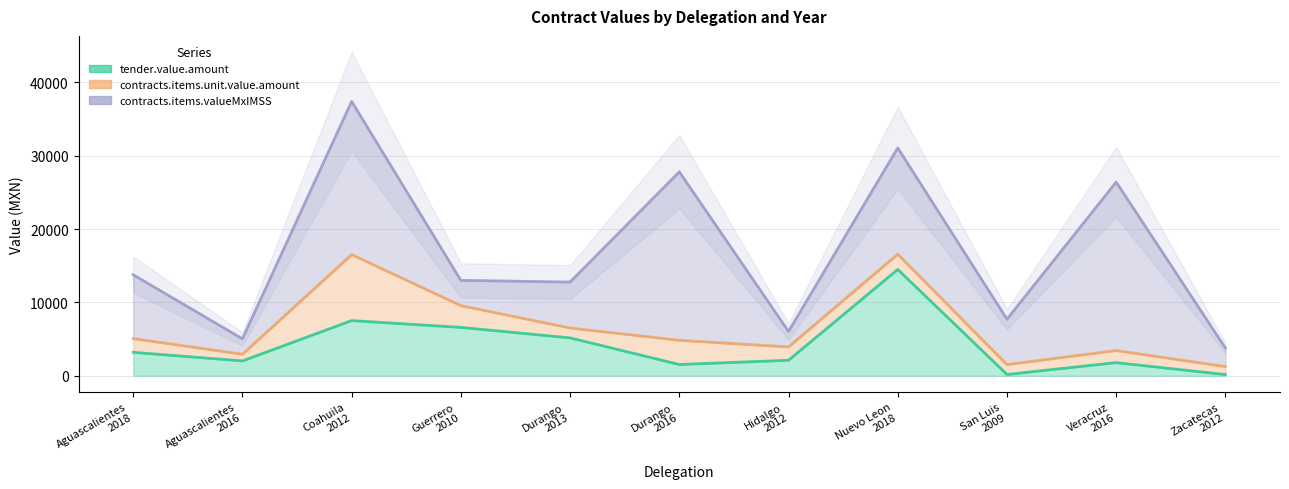

What is the label of the 6th point from the left?

Durango
2016